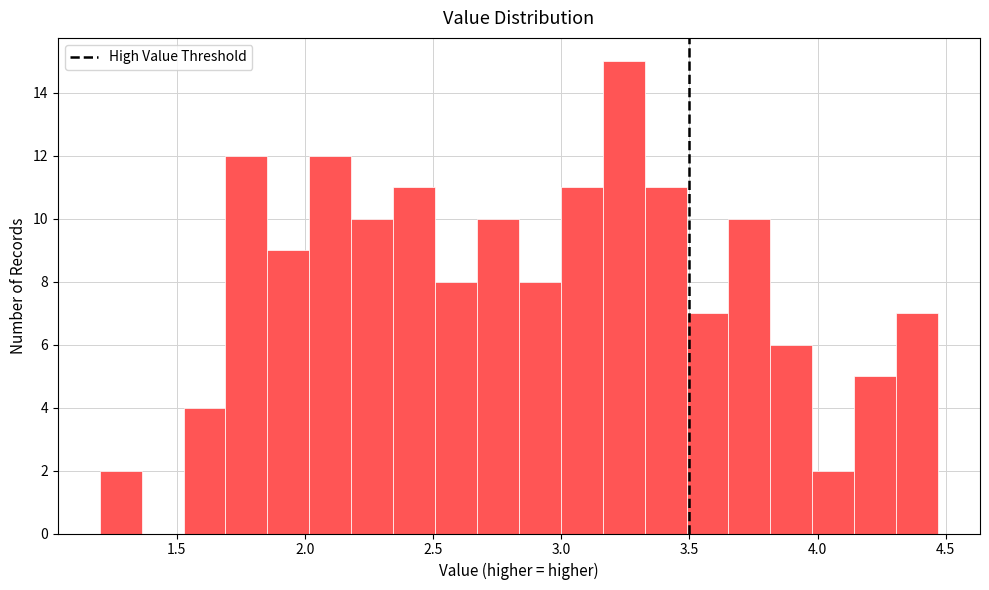

Read against the x-axis, roughly where is the centre of the tallest bar?

3.25